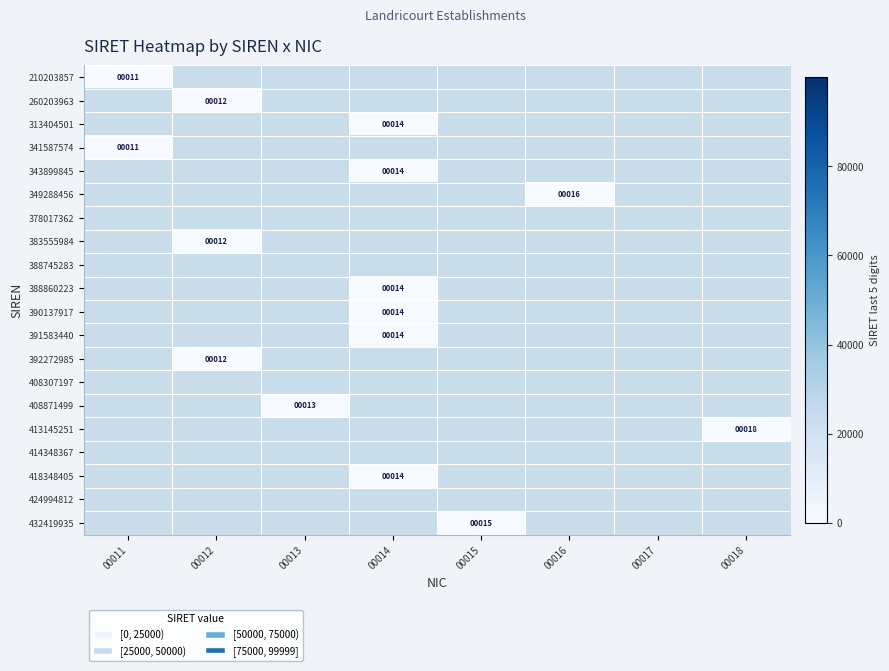

Is it true that 390137917 equals 14 at 00014?

True